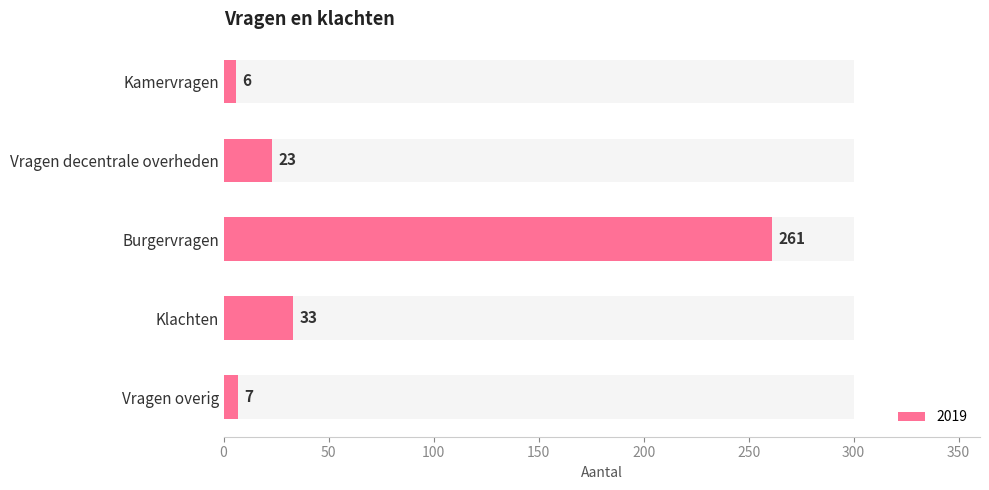

What is the difference between the values at Klachten and Kamervragen?

27